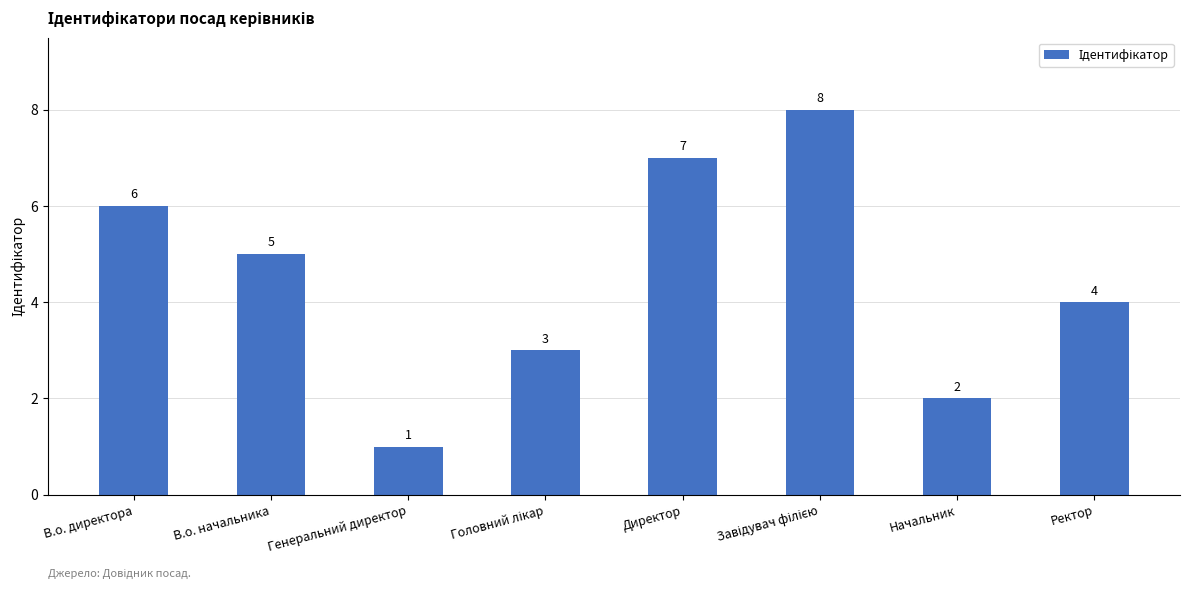

Which label corresponds to the smallest value in the chart?

Генеральний директор